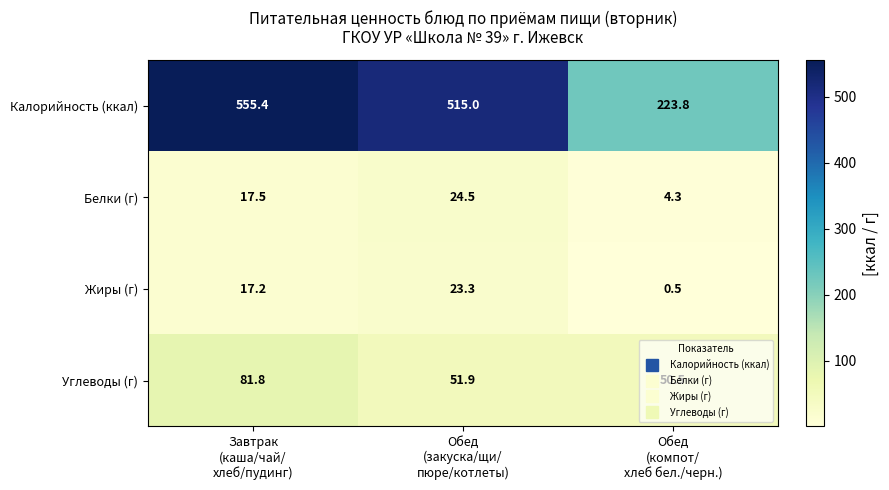

Which series has the largest range (max minus min)?

Калорийность (ккал)